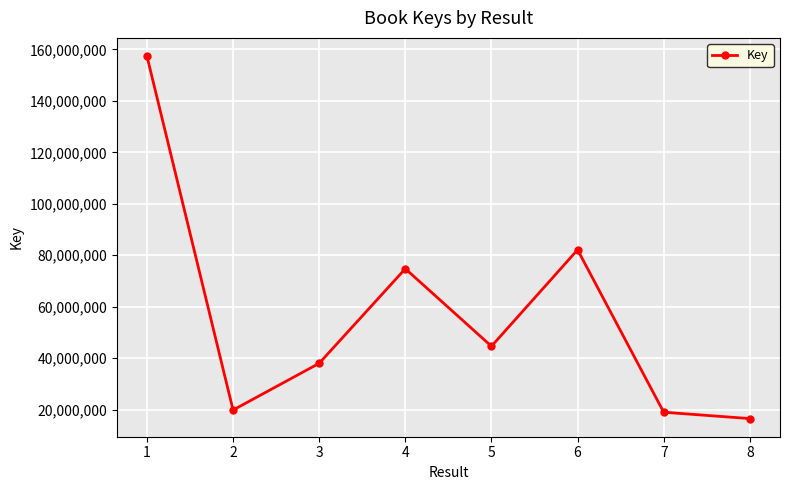

What is the value of the 4th point from the left?

74759153